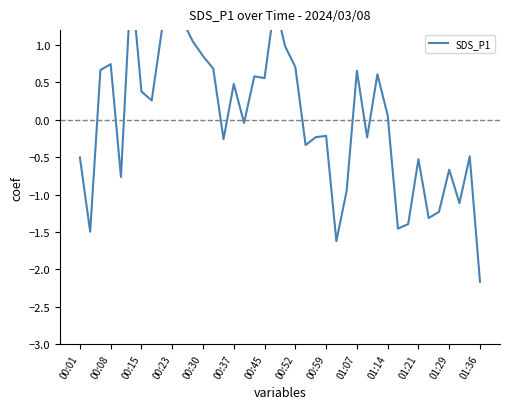

Does the chart have visible grid lines?

No